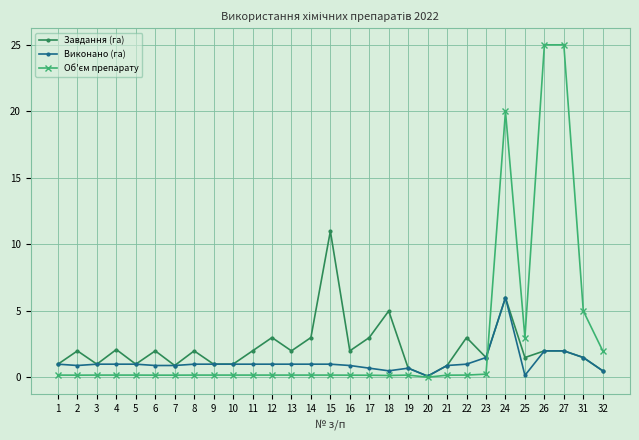

What is the difference between the maximum and second lowest values in the Виконано (га) series?

5.8